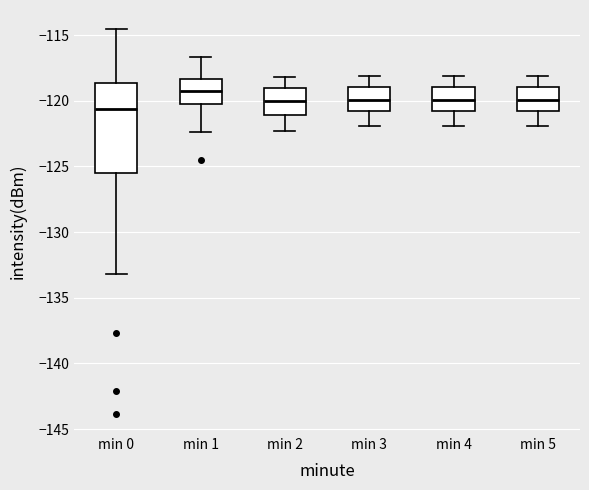

Reading left to right, transcribe this box plot: for each box, give where its median line is, the range the box spans, and where its two whiskers end, as read against the y-axis. The values are not printed on the chart, so give them approximately, as read against the axis.

min 0: median -120.5, box -125.5 to -118.5, whiskers -133.0 to -114.5
min 1: median -119.0, box -120.5 to -118.5, whiskers -122.5 to -116.5
min 2: median -120.0, box -121.0 to -119.0, whiskers -122.5 to -118.0
min 3: median -120.0, box -121.0 to -119.0, whiskers -122.0 to -118.0
min 4: median -120.0, box -121.0 to -119.0, whiskers -122.0 to -118.0
min 5: median -120.0, box -121.0 to -119.0, whiskers -122.0 to -118.0